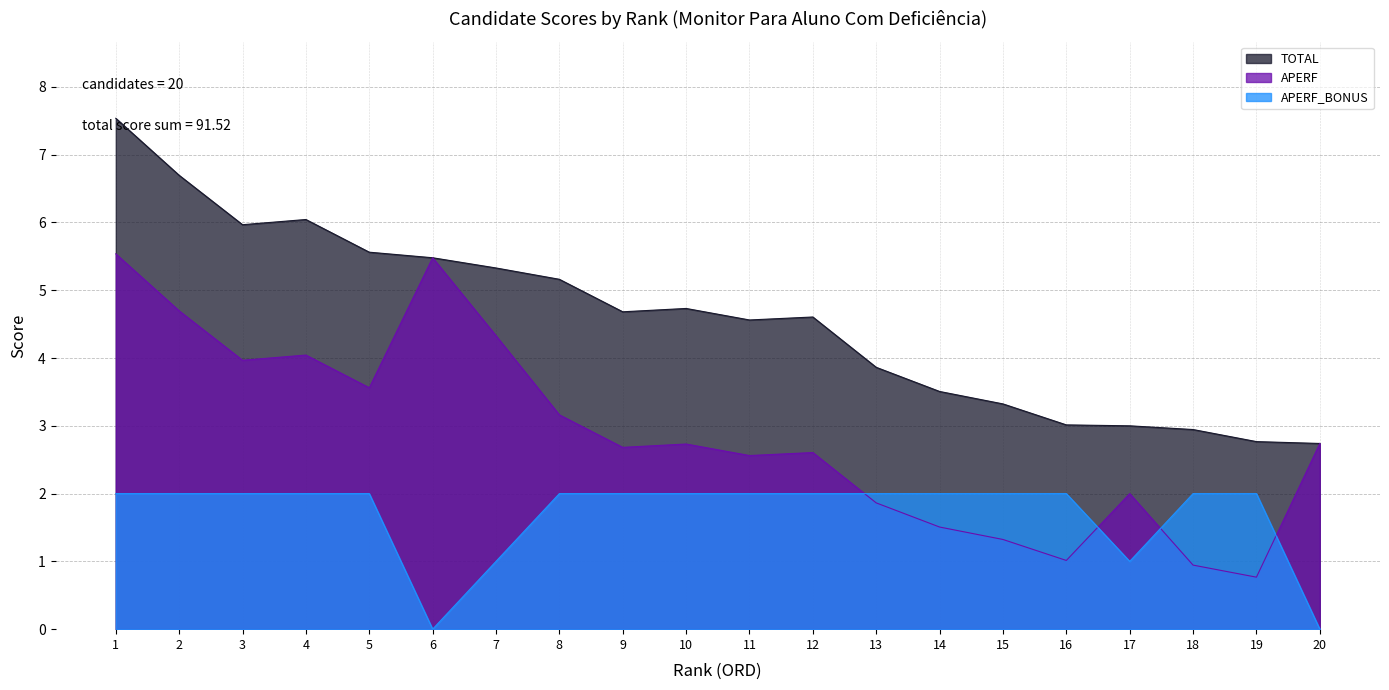

What is the average value of the APERF series?

2.9